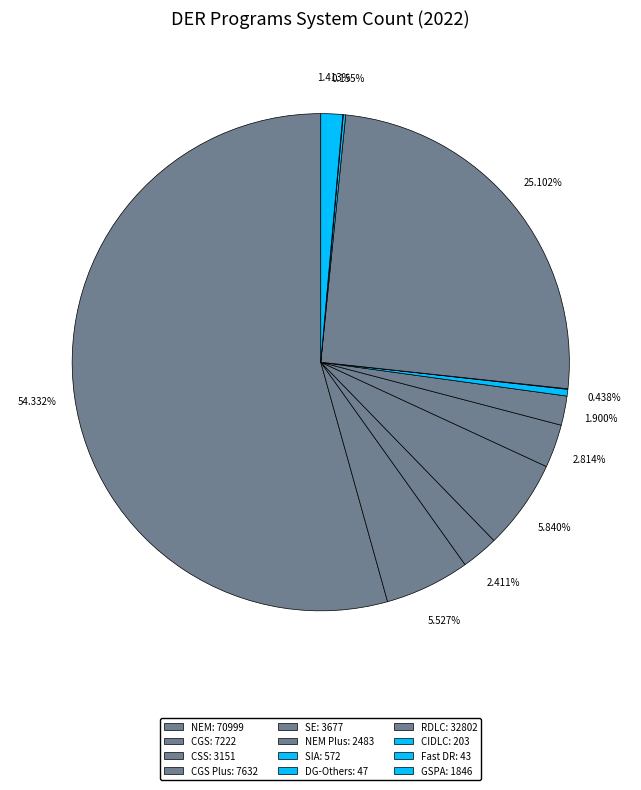

Count the number of slices in the pie.

12